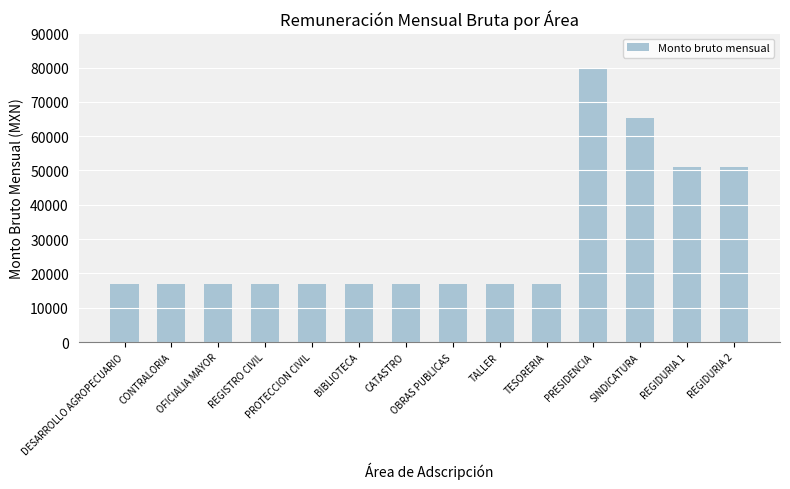

What is the sum of the values at REGIDURIA 2 and TESORERIA?

67948.5